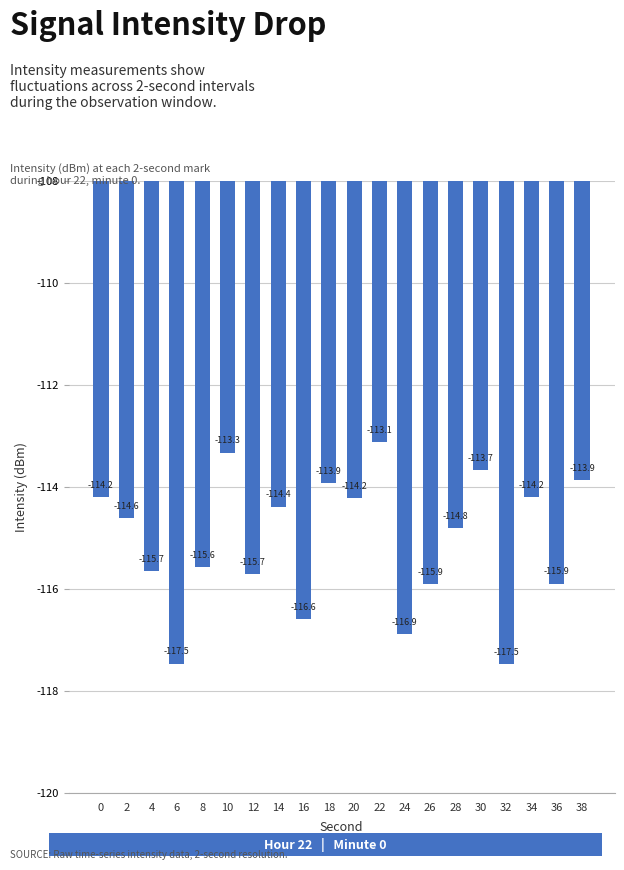

Is it true that the value at 0 is -153.4?

False